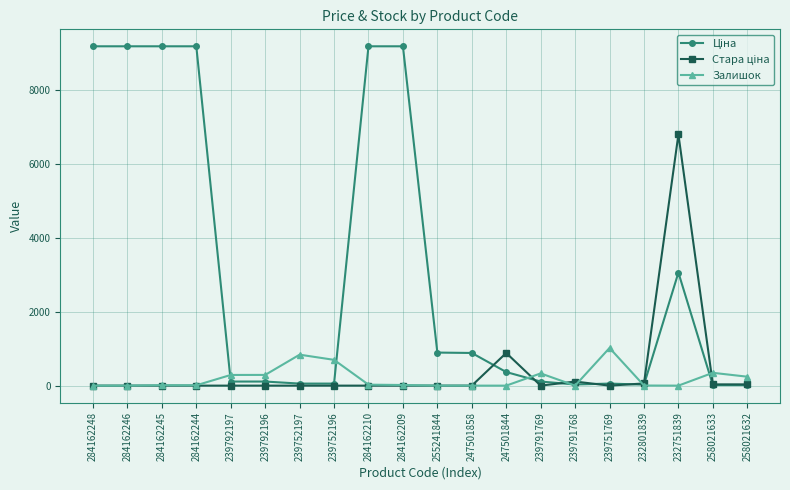

What is the maximum value shown in the chart?

9185.1